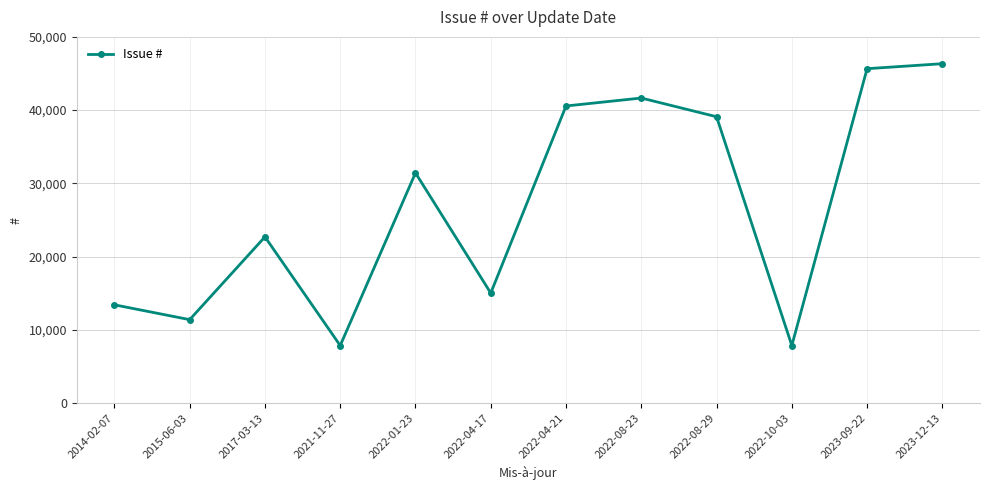

True or false: the data shows 20891 at 2022-01-23.

False